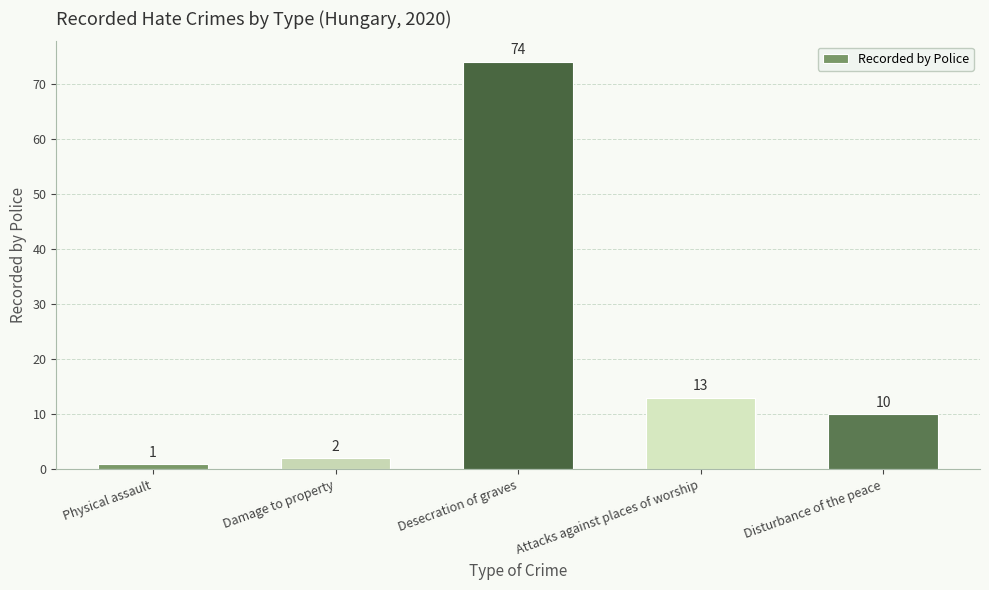

What is the sum of all values?

100